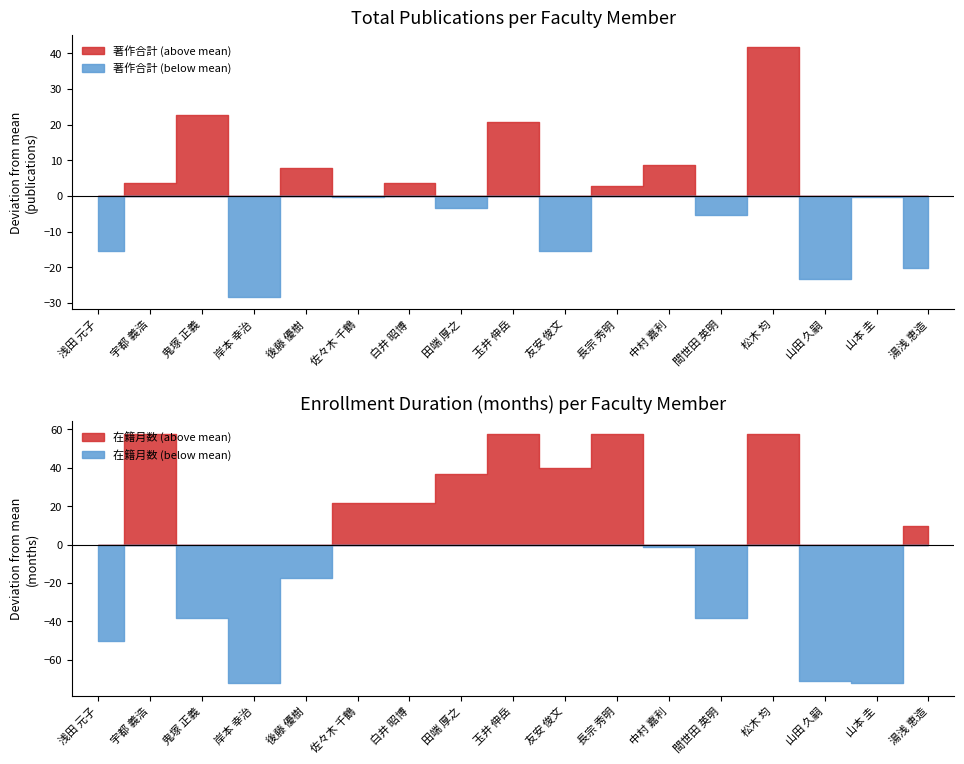

What is the sum of all 著作合計 values?

566